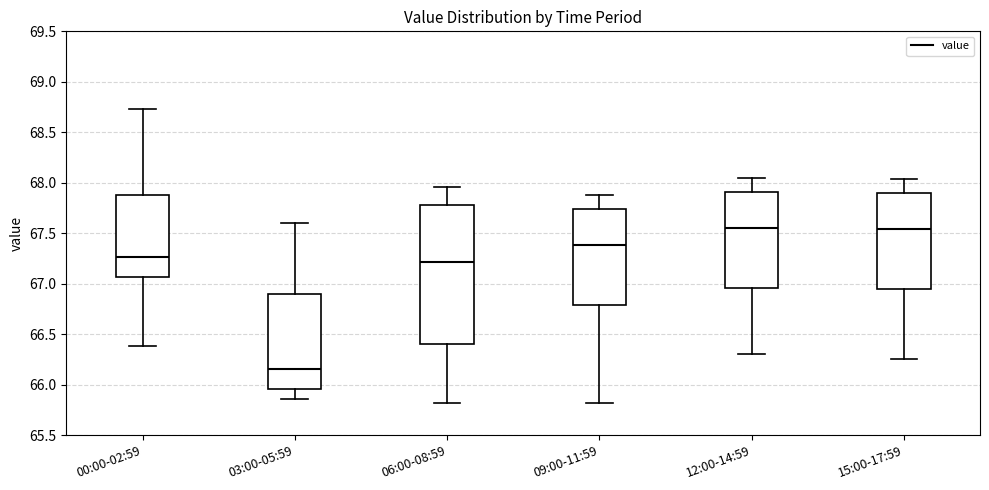

Where does the lower whisker of the box for 03:00-05:59 end on the y-axis? The values are not printed on the chart, so give them approximately, as read against the axis.

65.85